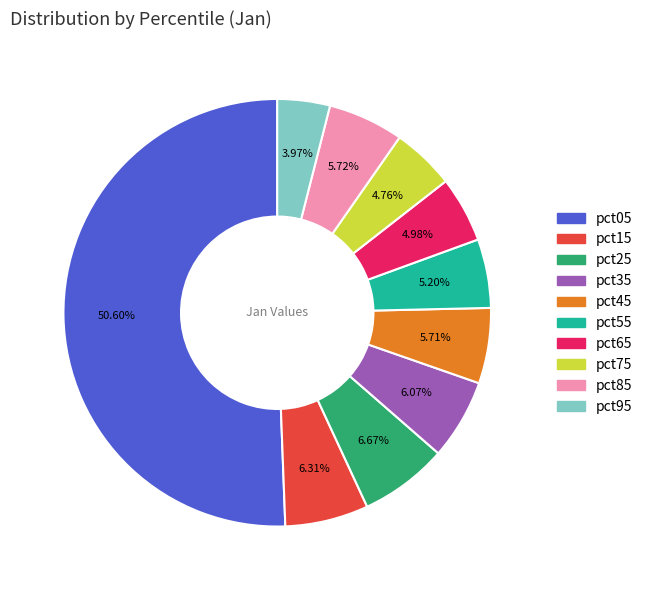

To the nearest percent, what percentage of the pie is pct85?

6%